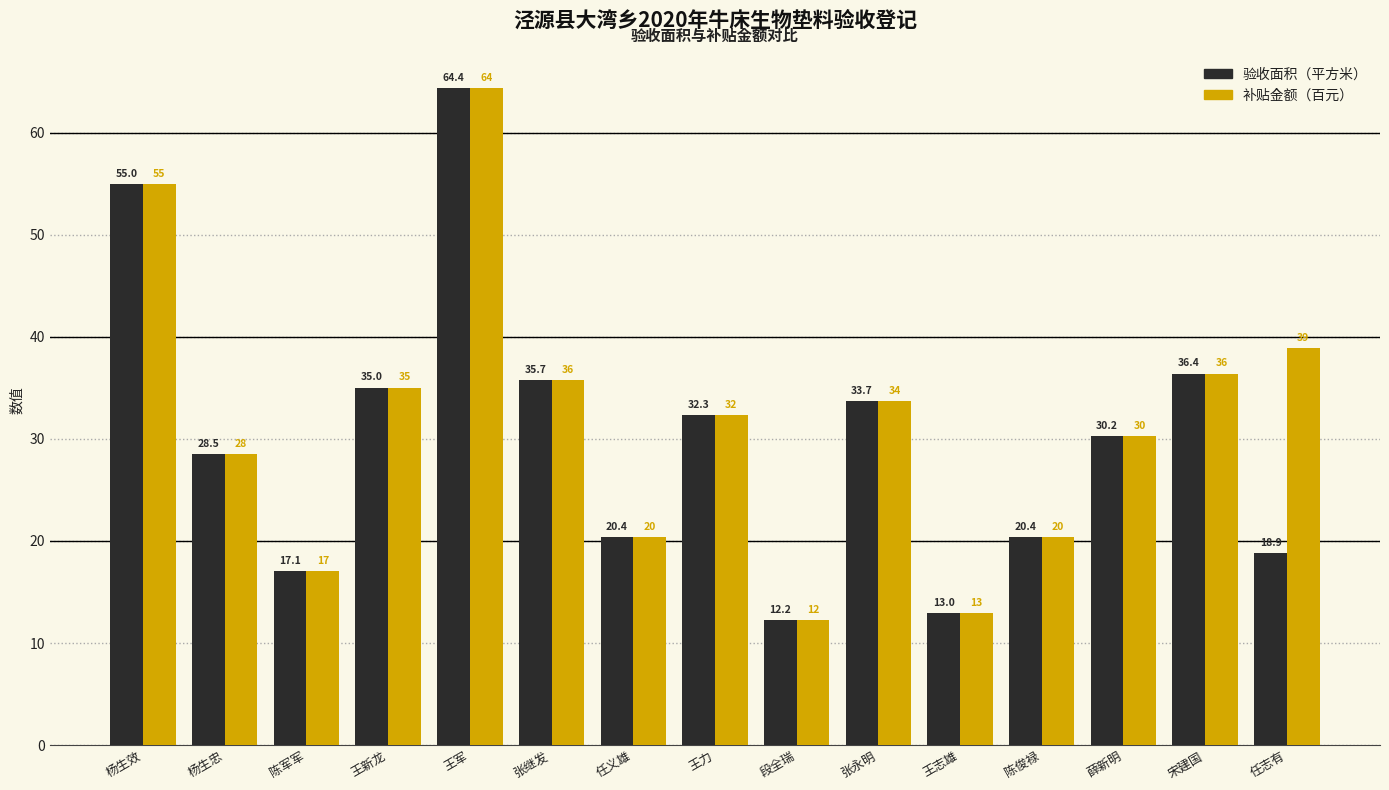

What is the highest value of the 验收面积（平方米） series?

64.4